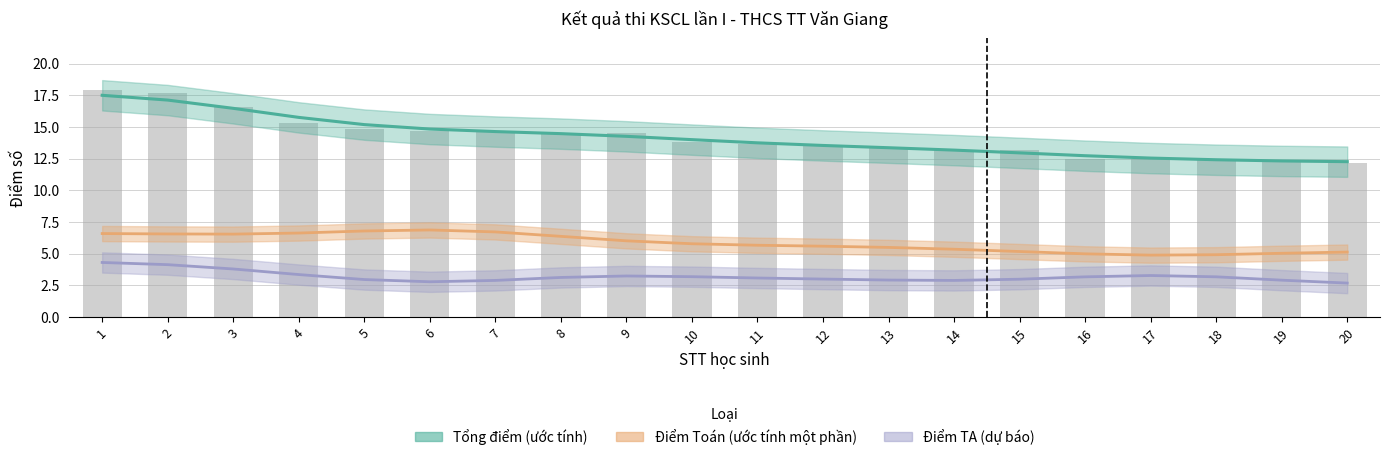

Which series has the largest total across all categories?

Tổng điểm (ước tính)